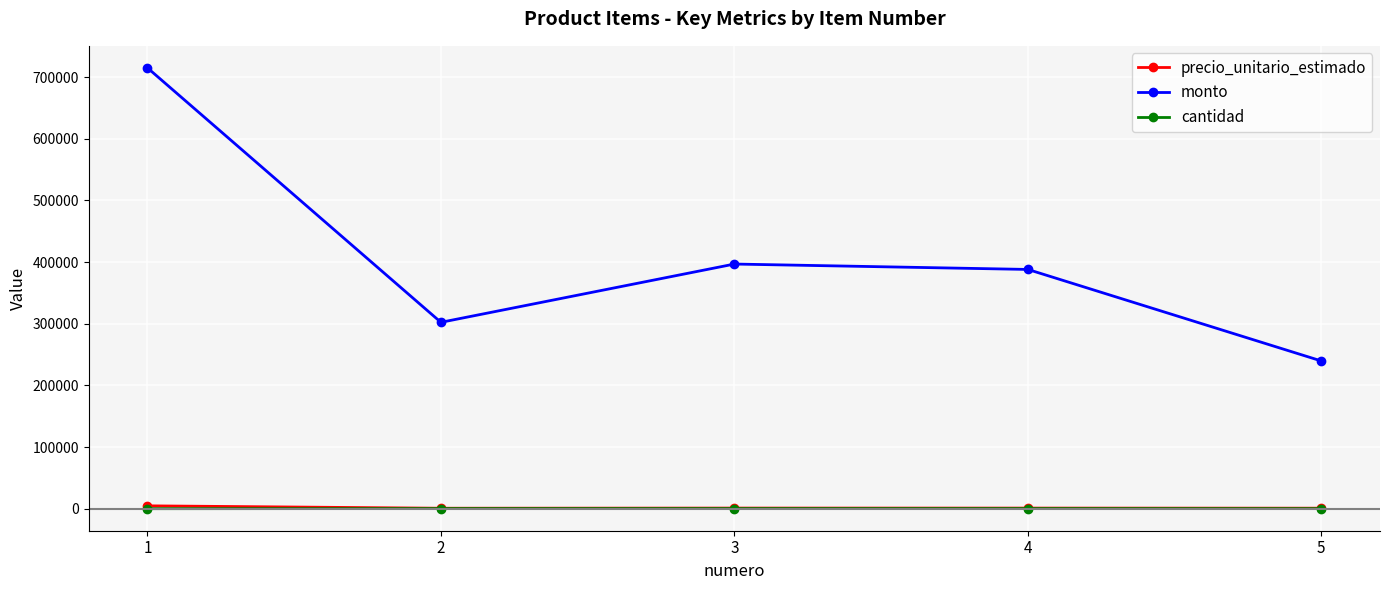

Which series has the widest spread of values?

monto